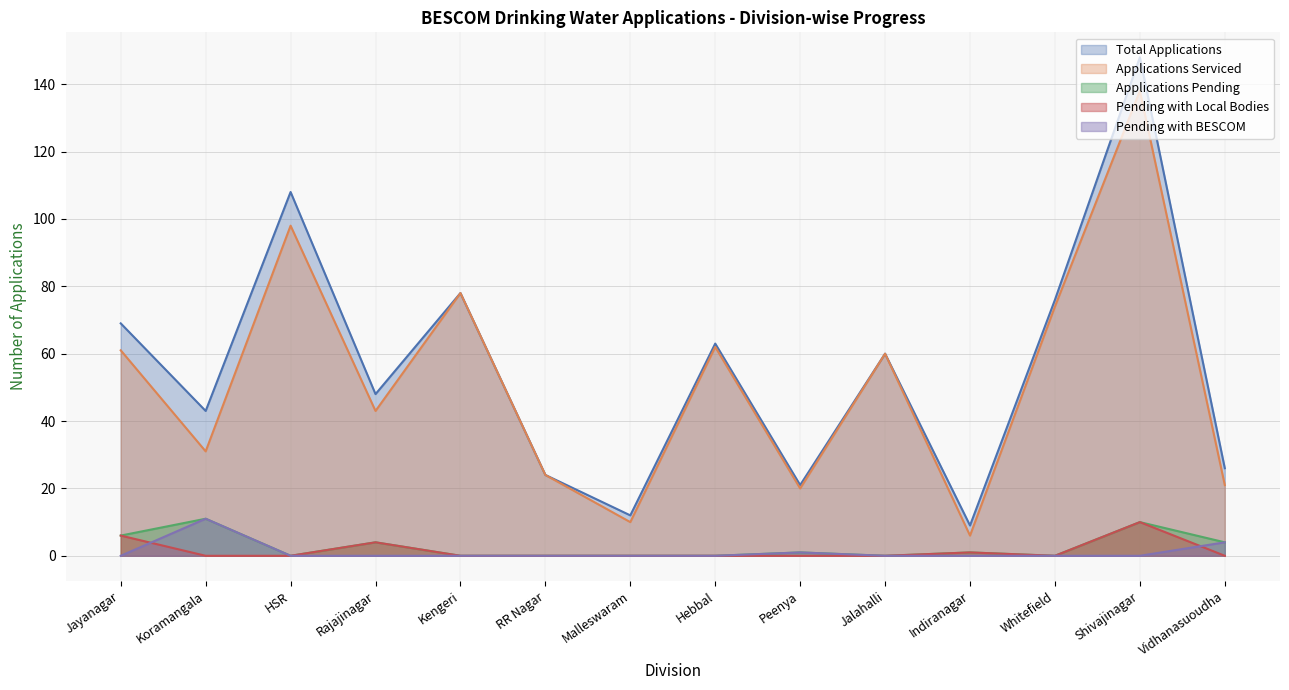

What is the difference between the highest and lowest values at Shivajinagar?

148